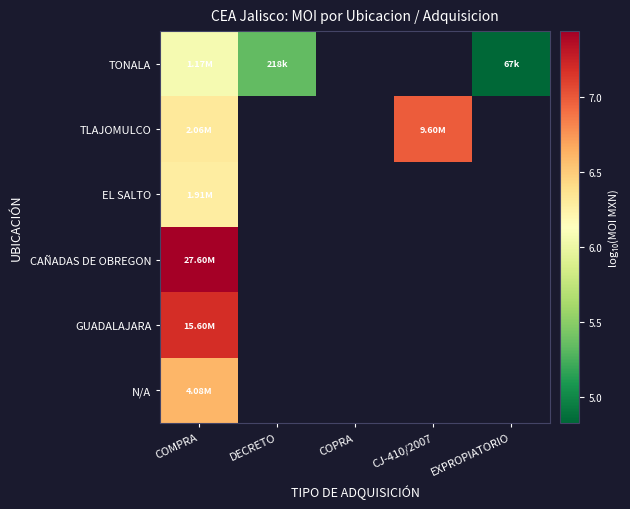

The value of TLAJOMULCO at COMPRA is 6.3. True or false?

True